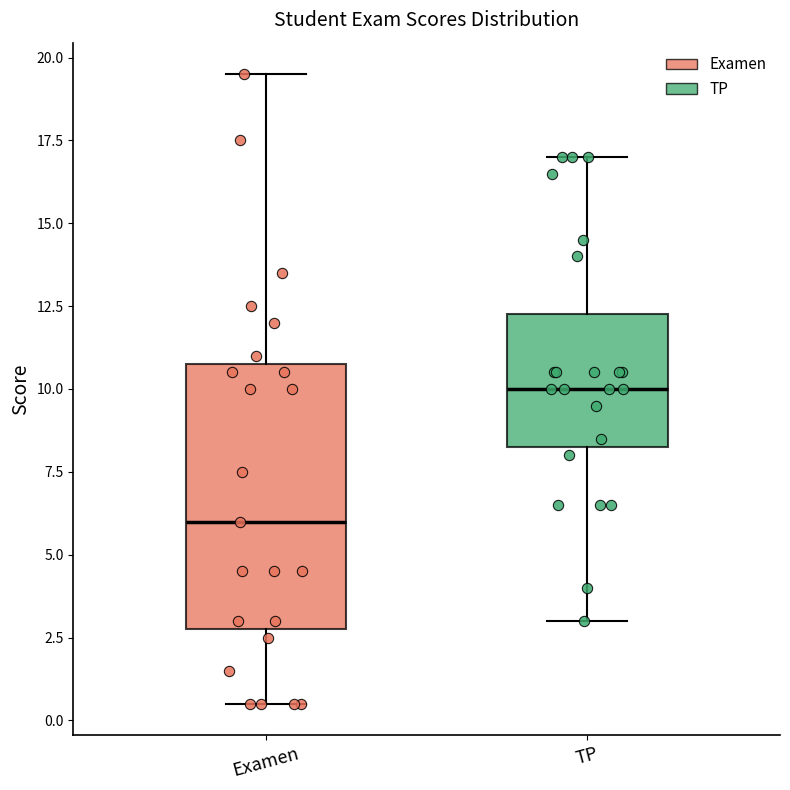

Reading left to right, transcribe this box plot: for each box, give where its median line is, the range the box spans, and where its two whiskers end, as read against the y-axis. The values are not printed on the chart, so give them approximately, as read against the axis.

Examen: median 6.0, box 3.0 to 11.0, whiskers 0.5 to 19.5
TP: median 10.0, box 8.5 to 12.5, whiskers 3.0 to 17.0